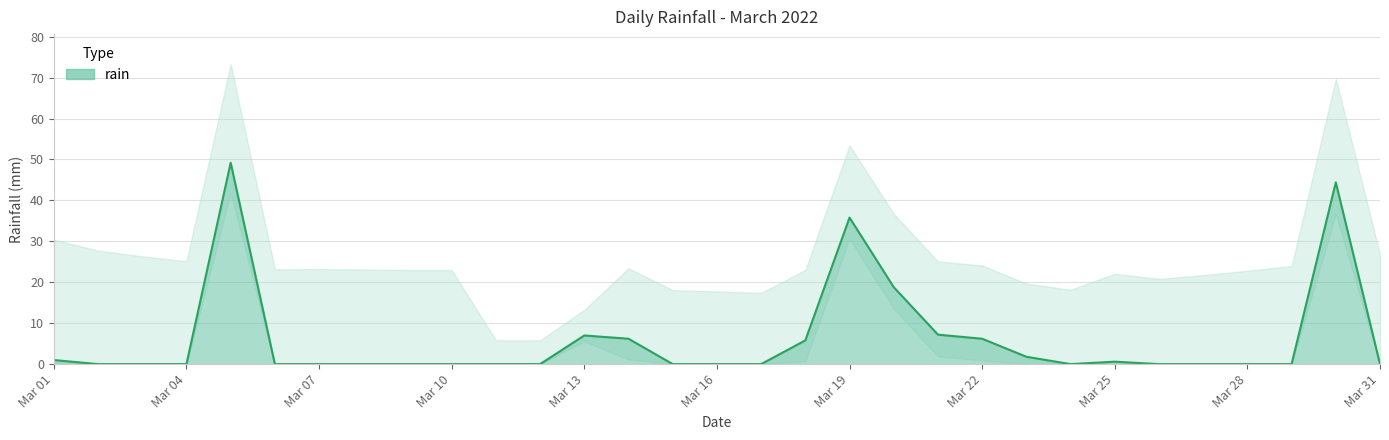

How many values exceed 0?

12